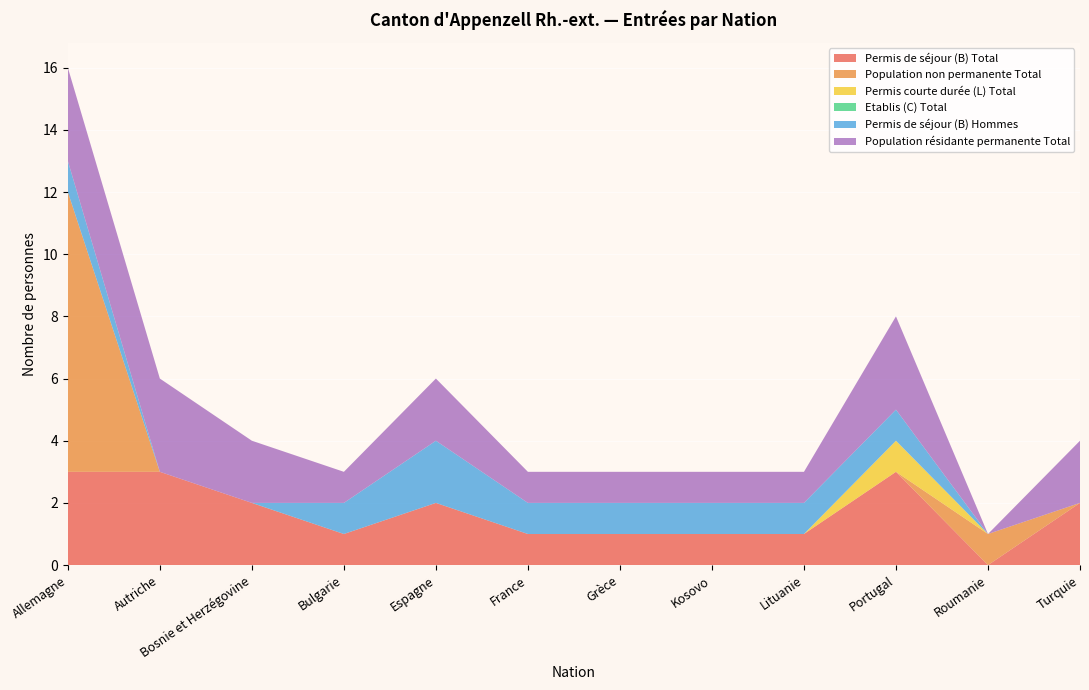

Reading left to right, transcribe all the data shown in this chart.

Permis de séjour (B) Total: Allemagne=3	Autriche=3	Bosnie et Herzégovine=2	Bulgarie=1	Espagne=2	France=1	Grèce=1	Kosovo=1	Lituanie=1	Portugal=3	Roumanie=0	Turquie=2
Population non permanente Total: Allemagne=9	Autriche=0	Bosnie et Herzégovine=0	Bulgarie=0	Espagne=0	France=0	Grèce=0	Kosovo=0	Lituanie=0	Portugal=0	Roumanie=1	Turquie=0
Permis courte durée (L) Total: Allemagne=0	Autriche=0	Bosnie et Herzégovine=0	Bulgarie=0	Espagne=0	France=0	Grèce=0	Kosovo=0	Lituanie=0	Portugal=1	Roumanie=0	Turquie=0
Etablis (C) Total: Allemagne=0	Autriche=0	Bosnie et Herzégovine=0	Bulgarie=0	Espagne=0	France=0	Grèce=0	Kosovo=0	Lituanie=0	Portugal=0	Roumanie=0	Turquie=0
Permis de séjour (B) Hommes: Allemagne=1	Autriche=0	Bosnie et Herzégovine=0	Bulgarie=1	Espagne=2	France=1	Grèce=1	Kosovo=1	Lituanie=1	Portugal=1	Roumanie=0	Turquie=0
Population résidante permanente Total: Allemagne=3	Autriche=3	Bosnie et Herzégovine=2	Bulgarie=1	Espagne=2	France=1	Grèce=1	Kosovo=1	Lituanie=1	Portugal=3	Roumanie=0	Turquie=2